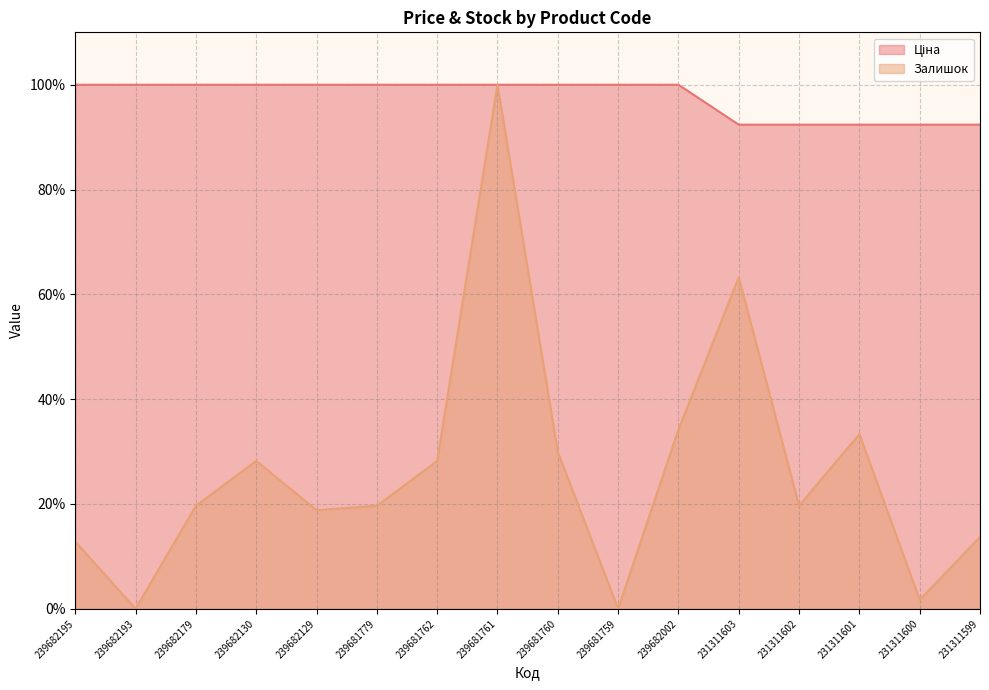

How many data points in Залишок are above 19?

10